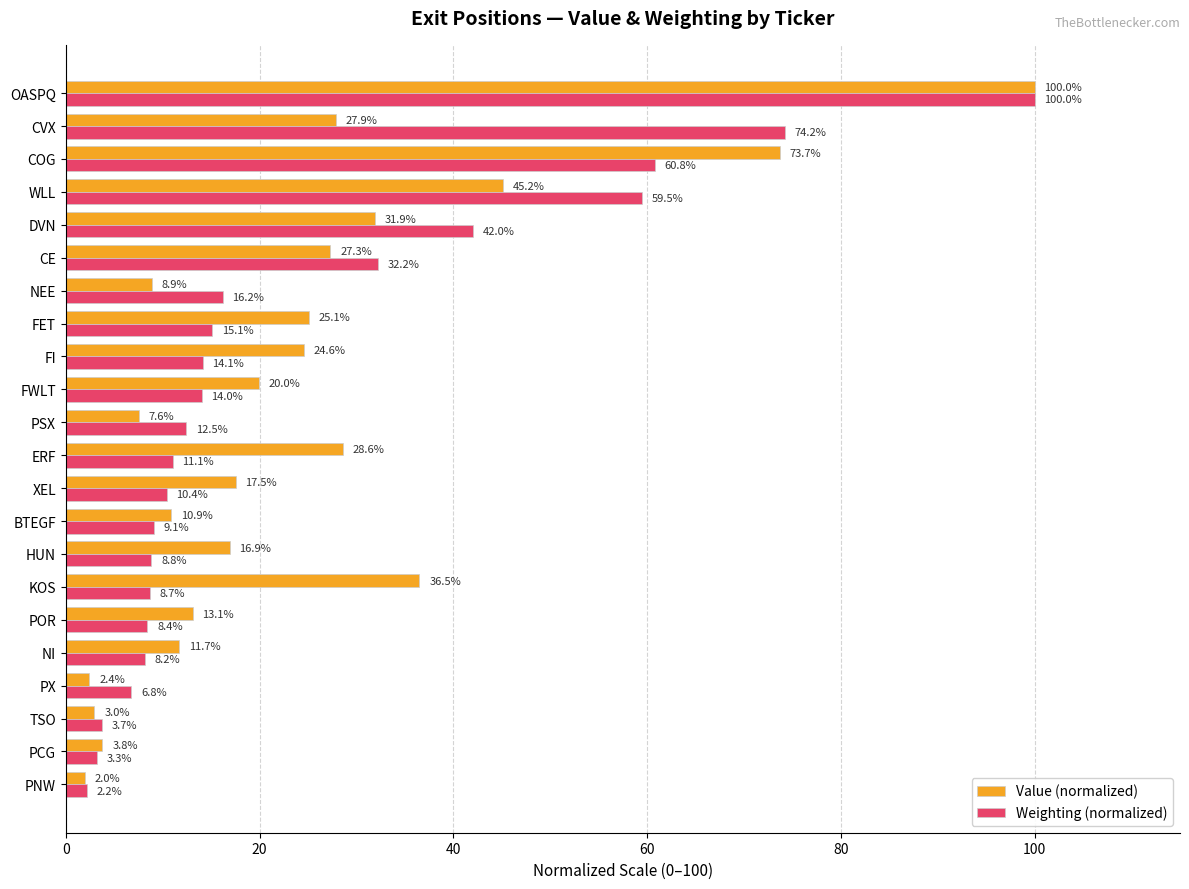

What is the sum of all Weighting (normalized) values?

521.3